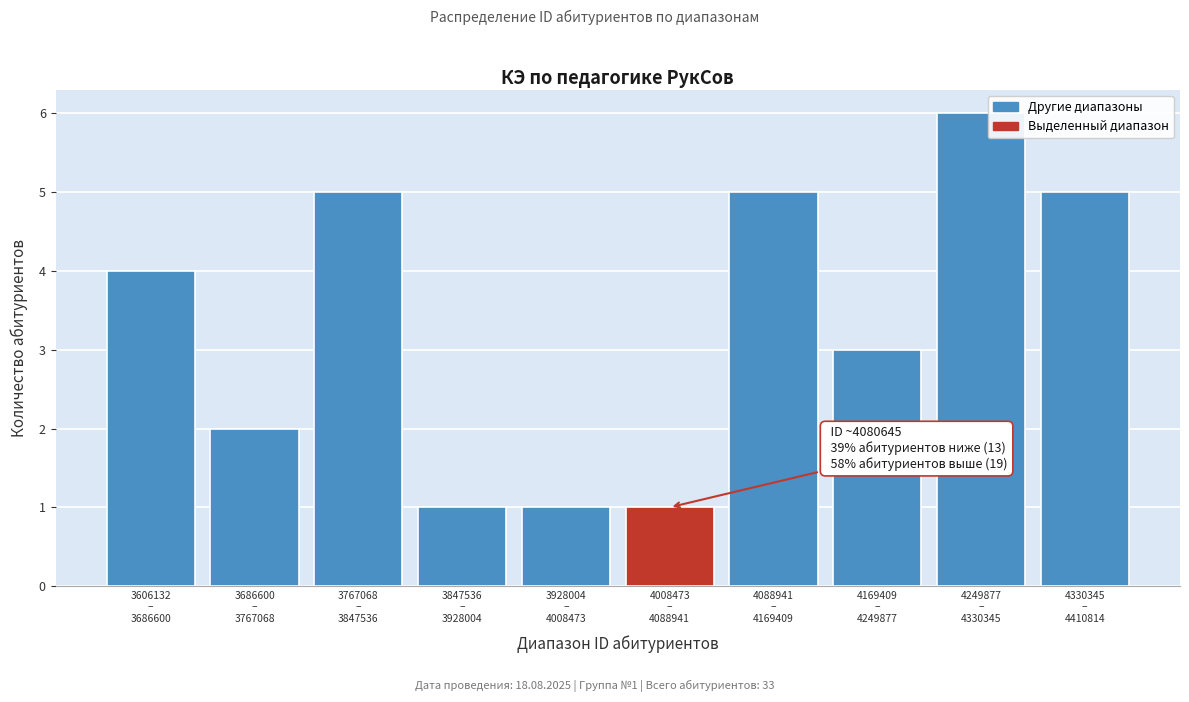

Reading left to right, extract all data points from this chart.

4	2	5	1	1	1	5	3	6	5